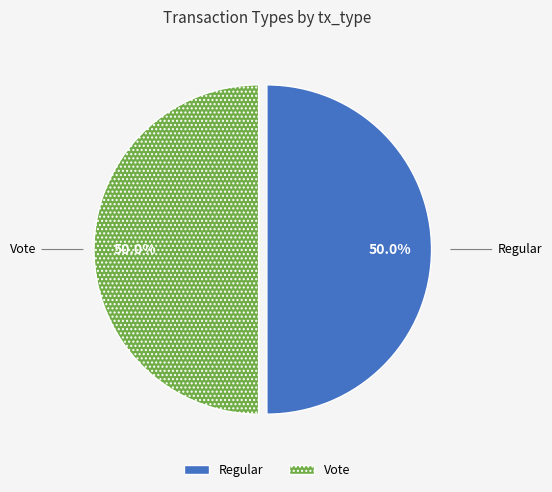

Count the number of slices in the pie.

2